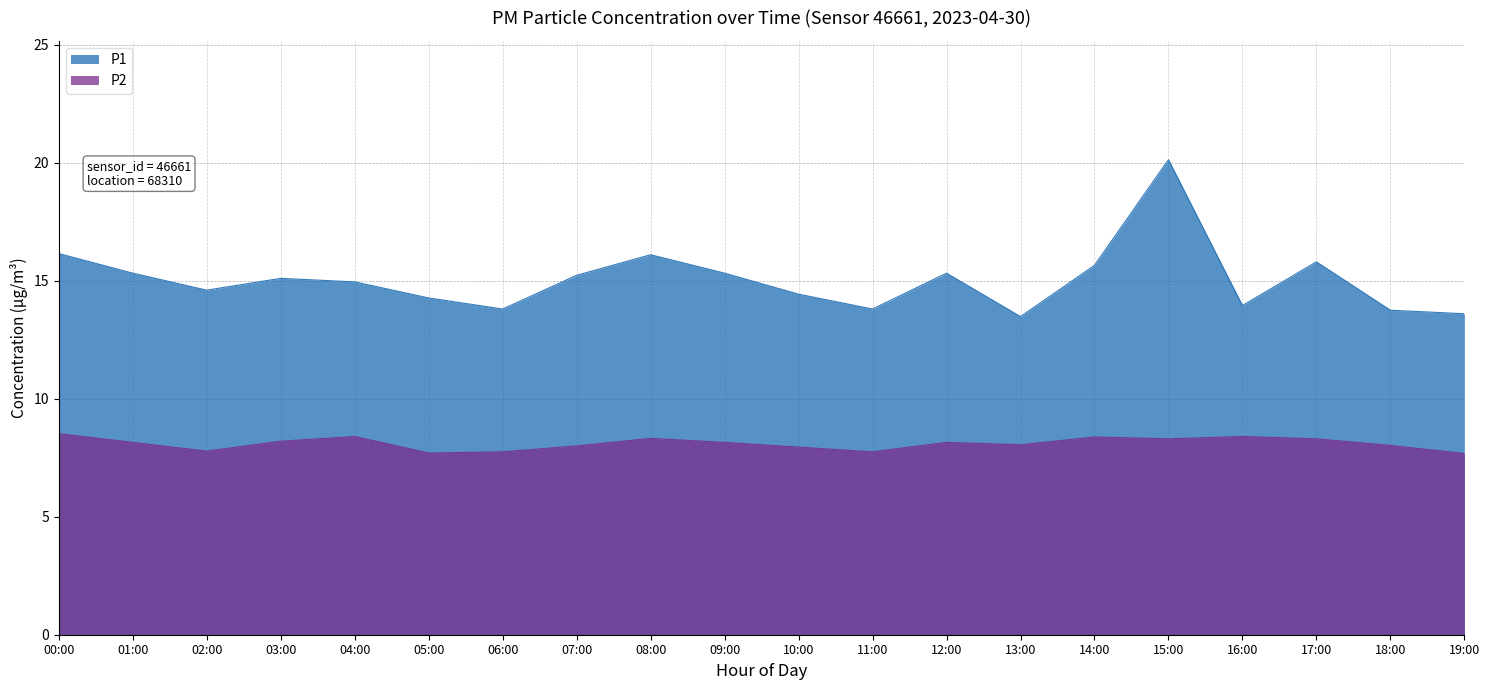

Rank the series at 02:00 from lowest to highest value.

P2, P1